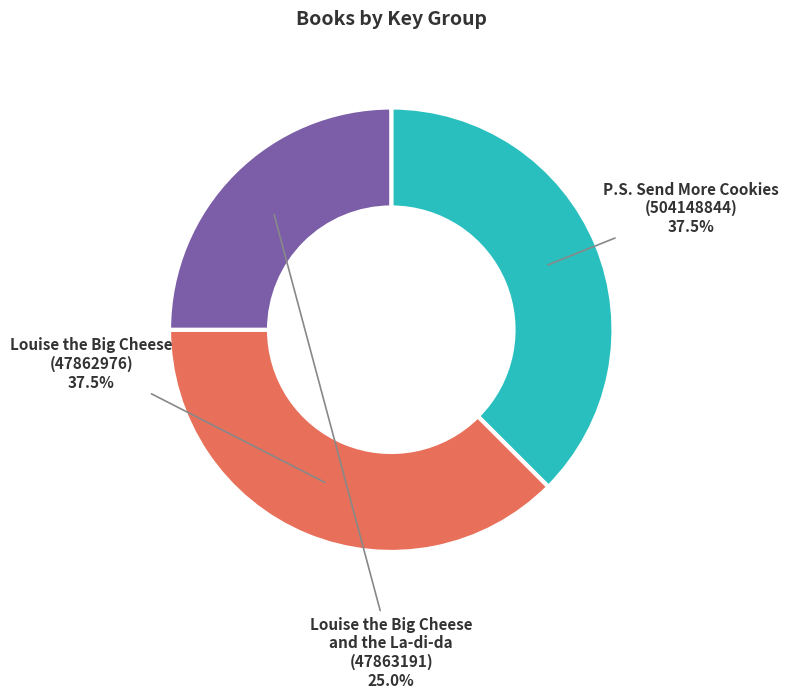

What is the smallest slice in the pie chart?

Louise the Big Cheese and the La-di-da (47863191)